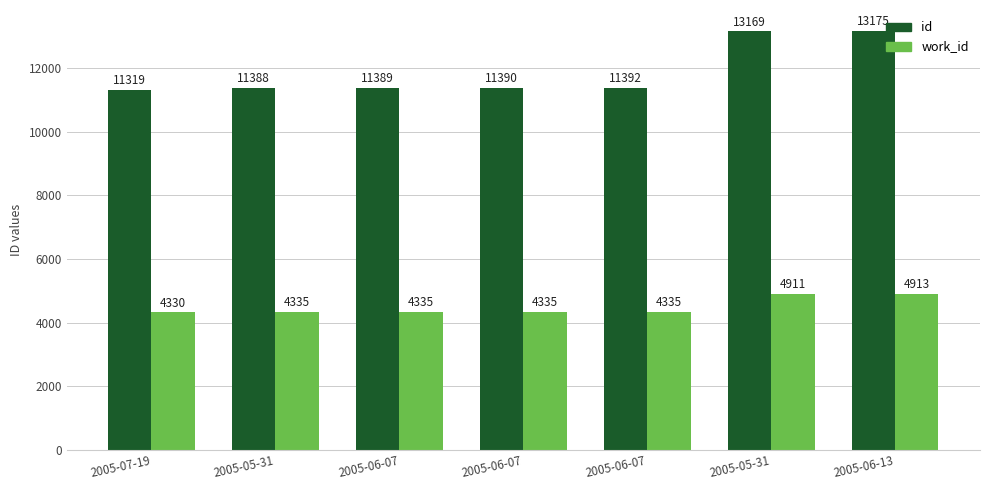

What is the difference between the second highest and minimum values in the id series?

1850